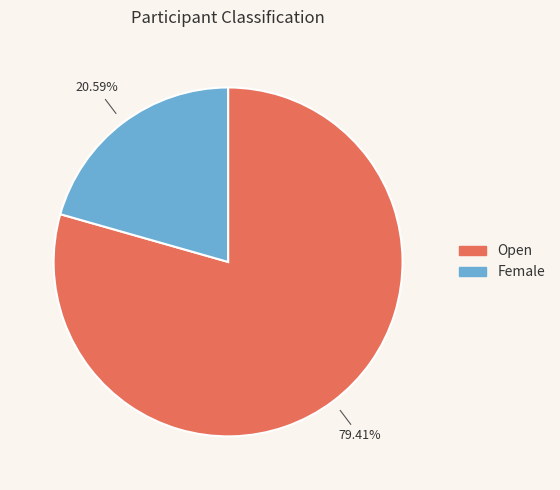

Approximately how many times larger is the value at Female compared to Open?

0.3